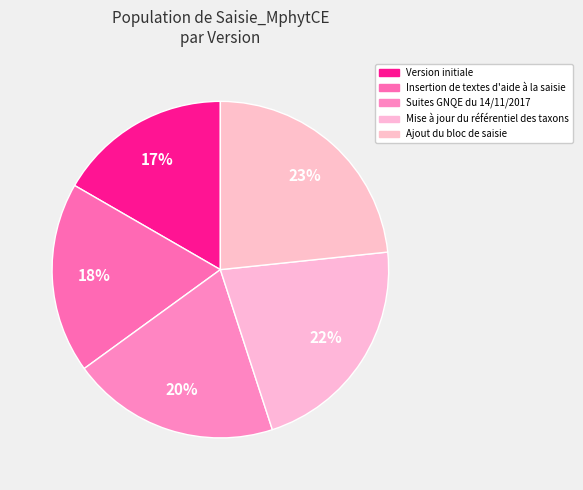

What is the change in value from Suites GNQE du 14/11/2017 to Mise à jour du référentiel des taxons?

+0.1